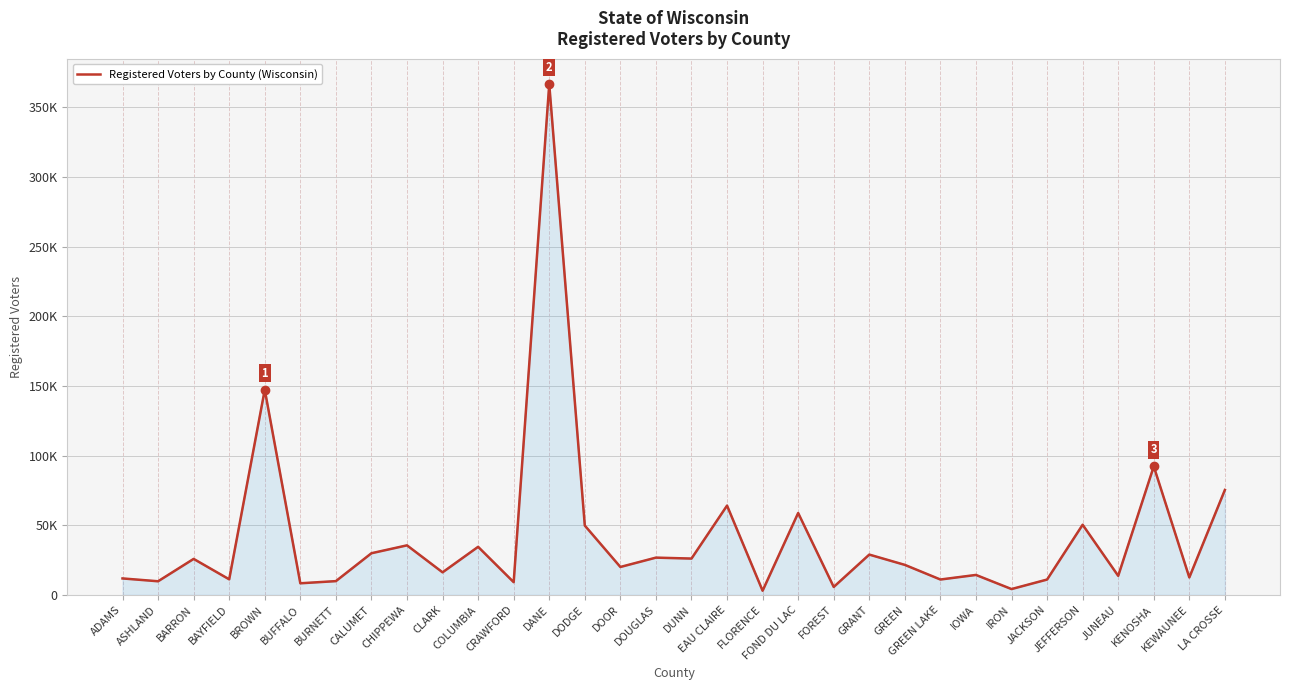

At which category does the data reach its first local peak?

BARRON